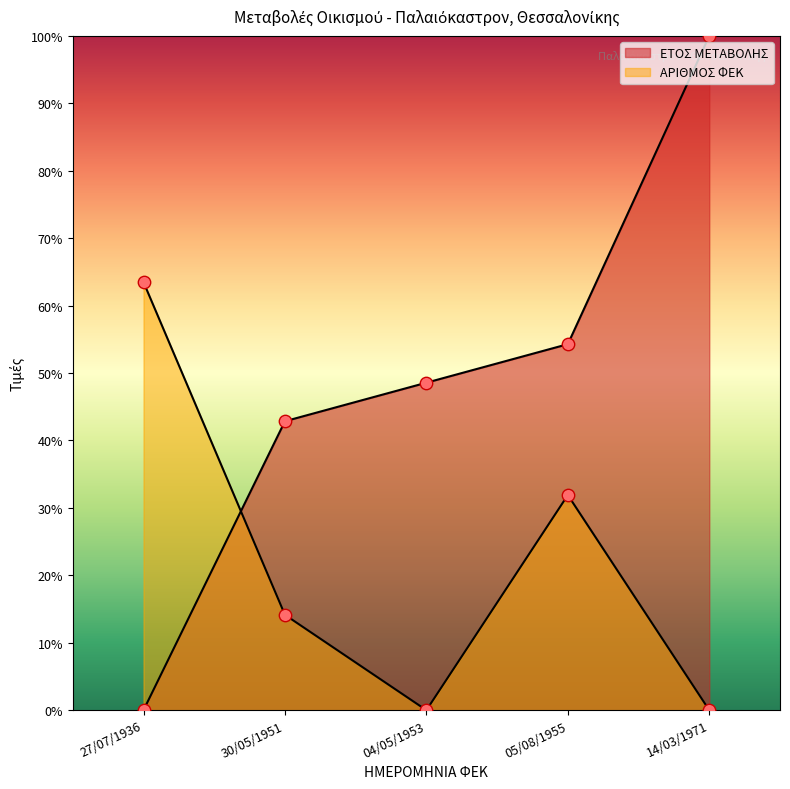

Which has a higher value, 04/05/1953 or 14/03/1971?

14/03/1971